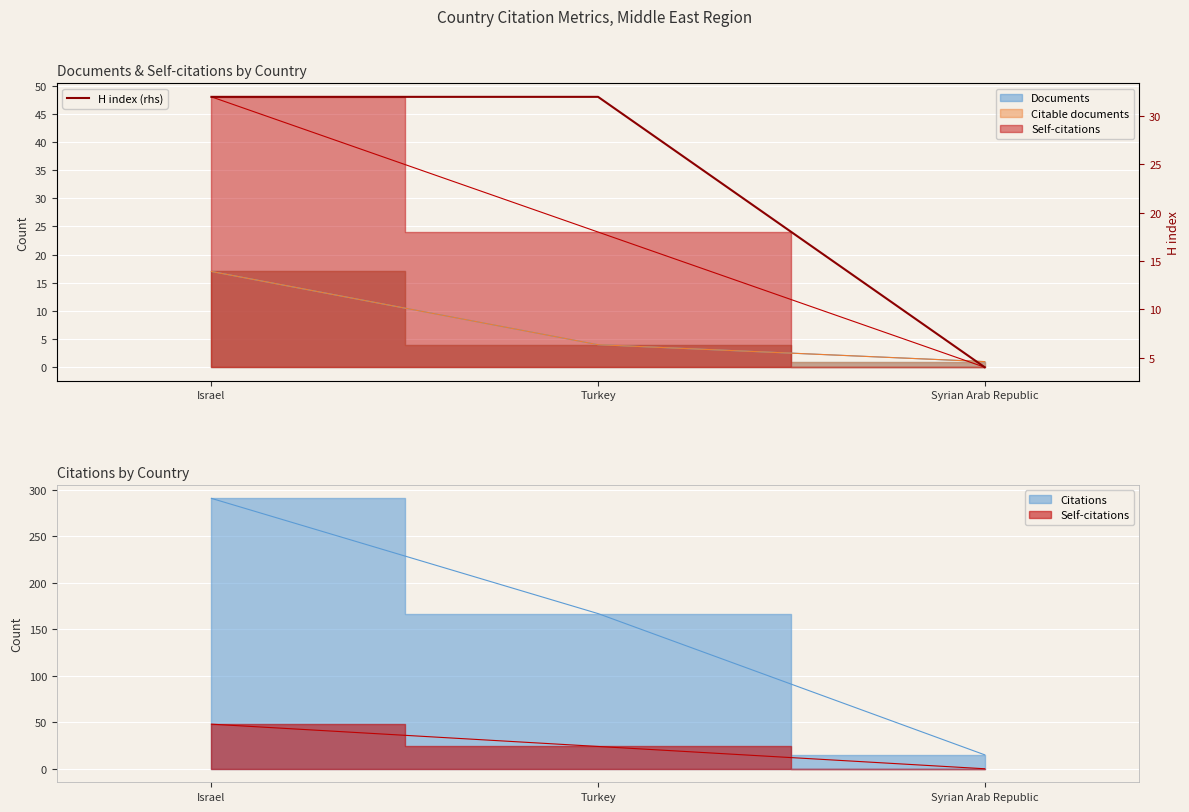

Is it true that the value at Turkey is 32?

True